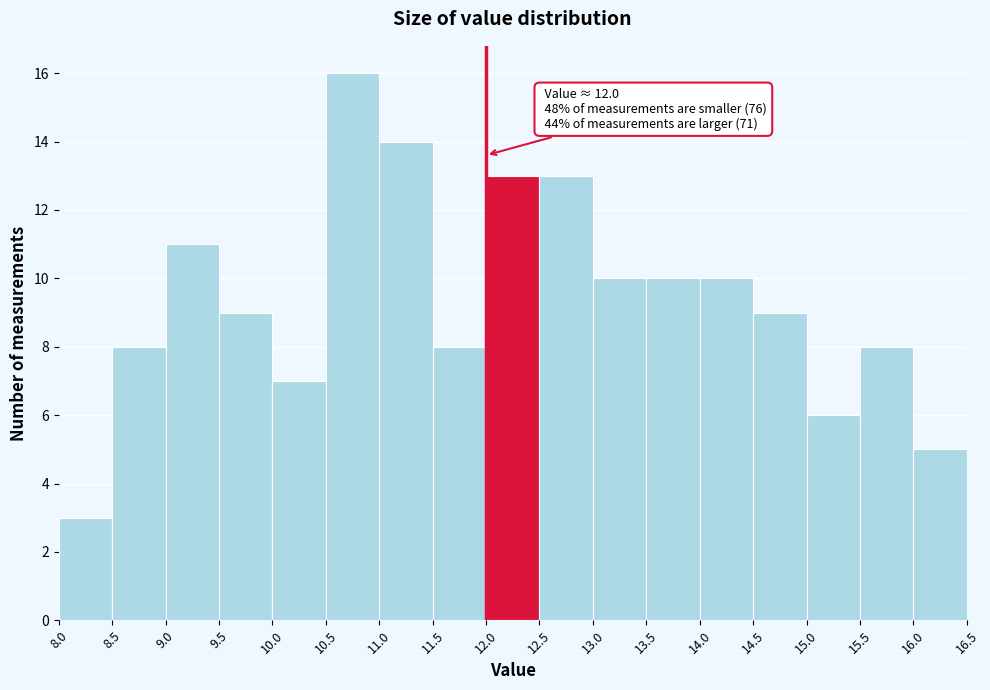

Over which range of the x-axis is the bar tallest?

10.5 to 11.0